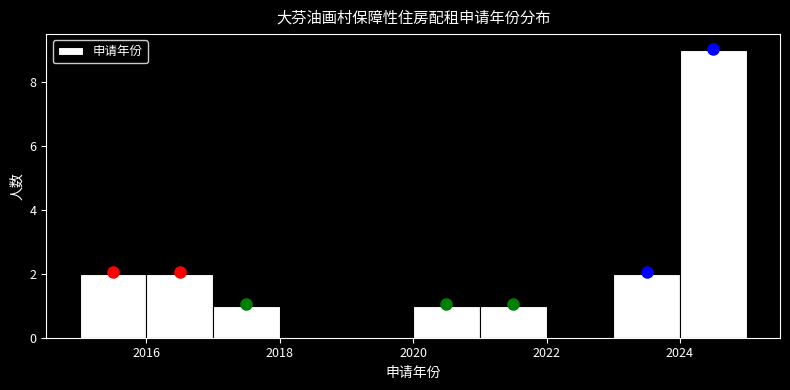

Reading left to right, transcribe this chart: for each bar, give the range it covers on the x-axis and its height. The values are not printed on the chart, so give them approximately, as read against the axis.

2015 to 2016: 2
2016 to 2017: 2
2017 to 2018: 1
2018 to 2019: 0
2019 to 2020: 0
2020 to 2021: 1
2021 to 2022: 1
2022 to 2023: 0
2023 to 2024: 2
2024 to 2025: 9